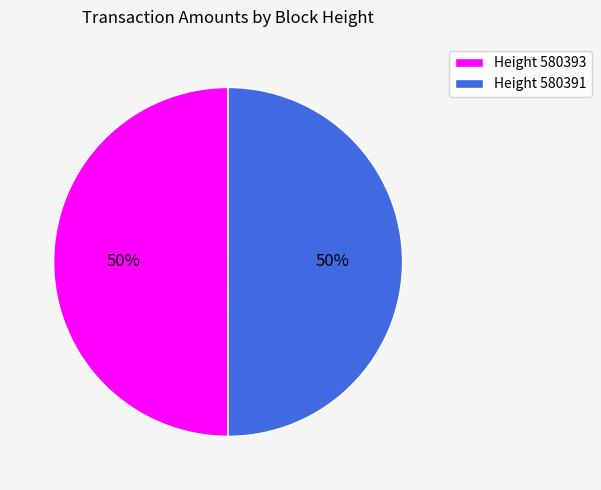

Is the sum of Height 580391 and Height 580393 greater than half?

Yes